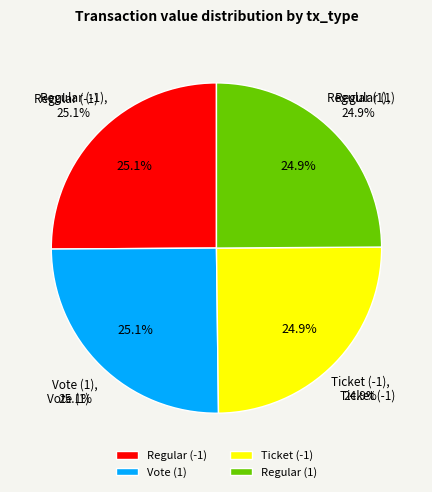

Which category has the smallest portion of the pie?

Ticket (-1)